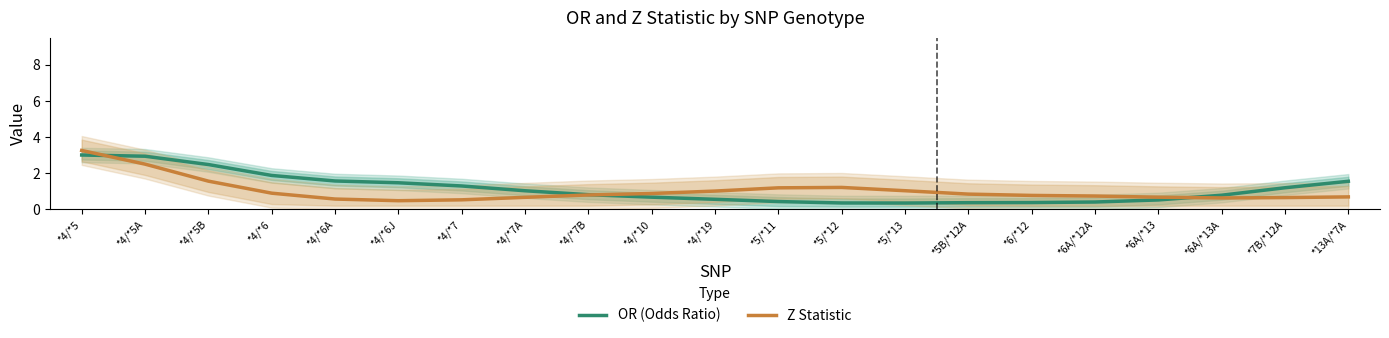

Rank the series at *4/*7A from lowest to highest value.

Z Statistic, OR (Odds Ratio)